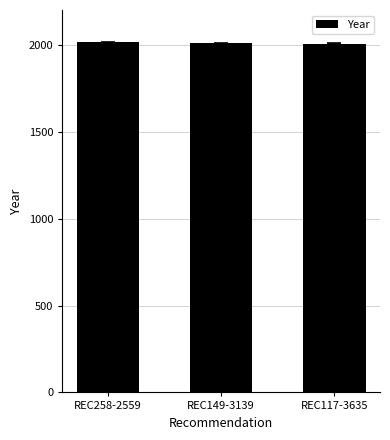

Where is the data nearest to the value 2009?

REC149-3139